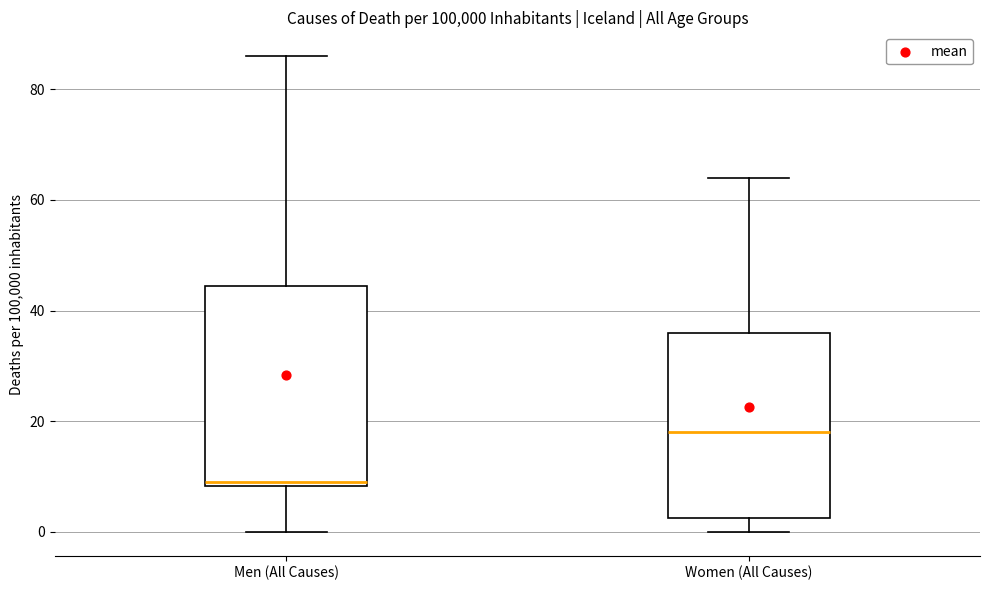

Where does the lower whisker of the box for Women (All Causes) end on the y-axis? The values are not printed on the chart, so give them approximately, as read against the axis.

0